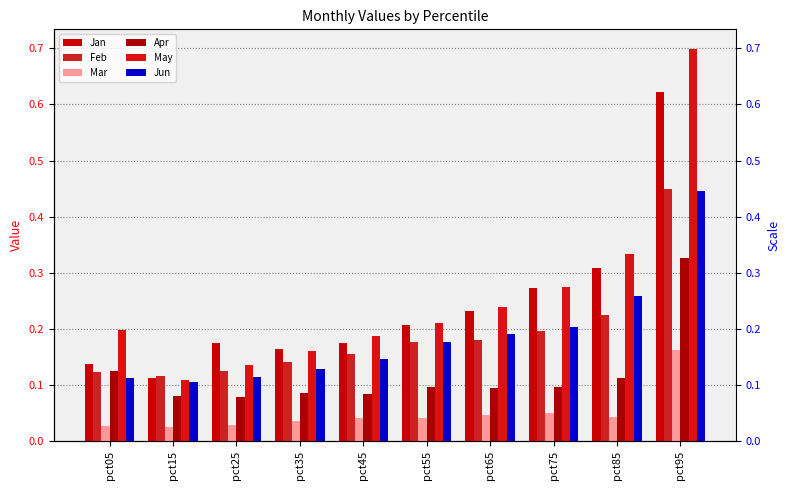

Where is Jun nearest to the value 0?

pct15